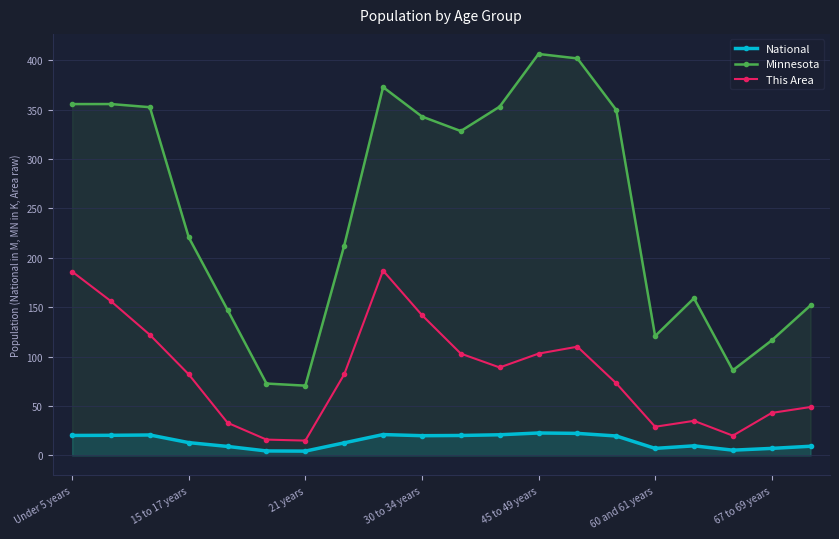

True or false: This Area and Minnesota cross at least once.

False